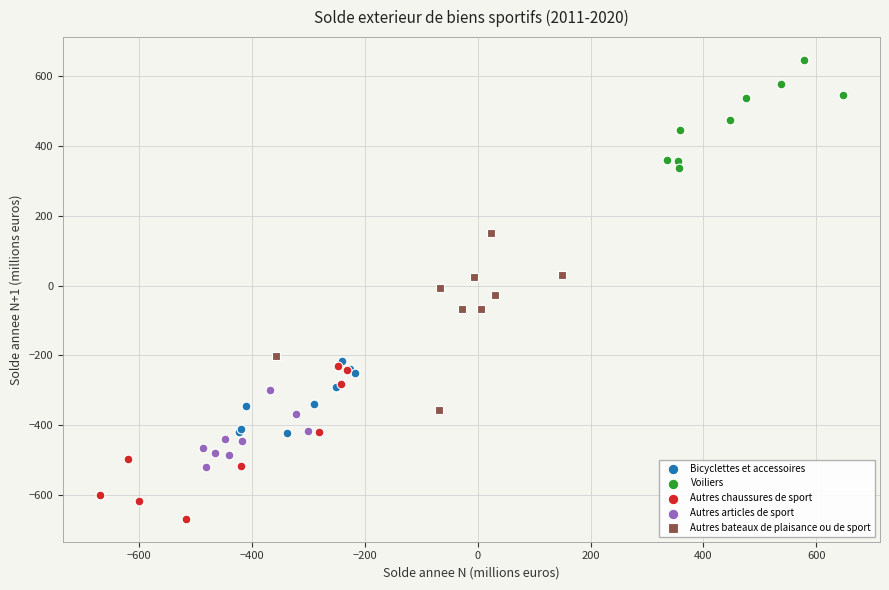

Which series contains the highest Y value?

Voiliers